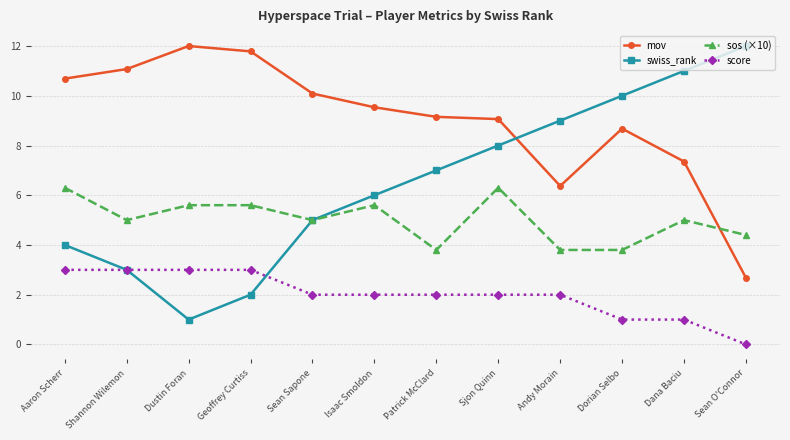

What is the sum of the sos (×10) values at Sean Sapone and Dustin Foran?

10.6